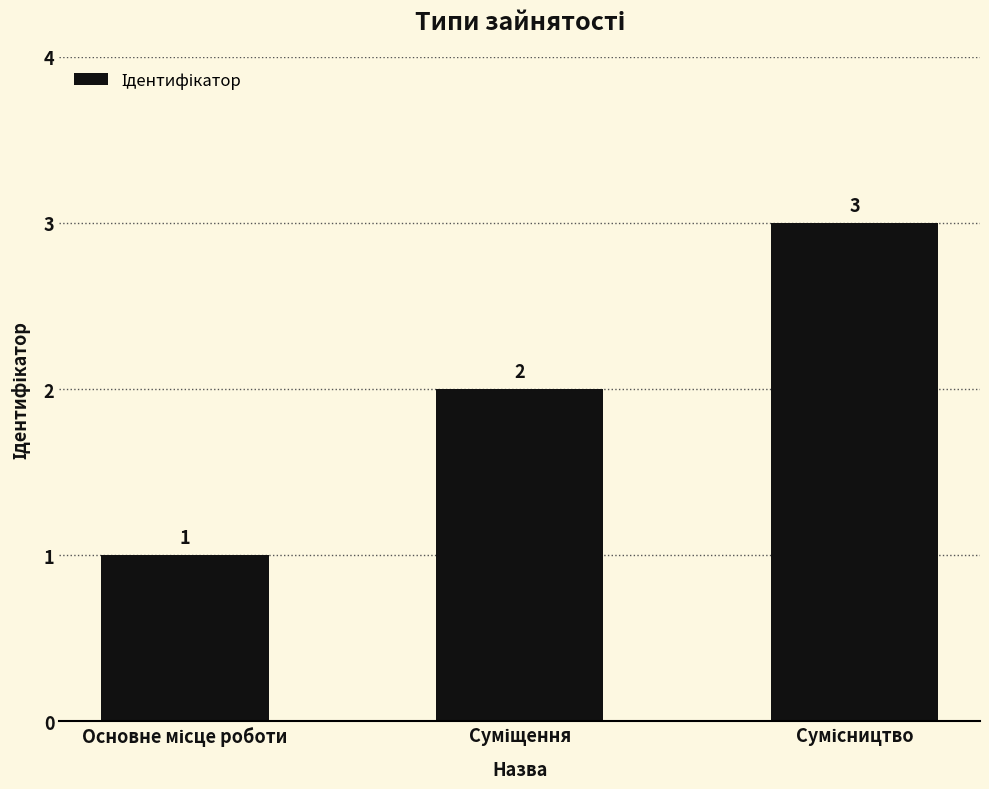

What is the value of the 3rd bar from the left?

3